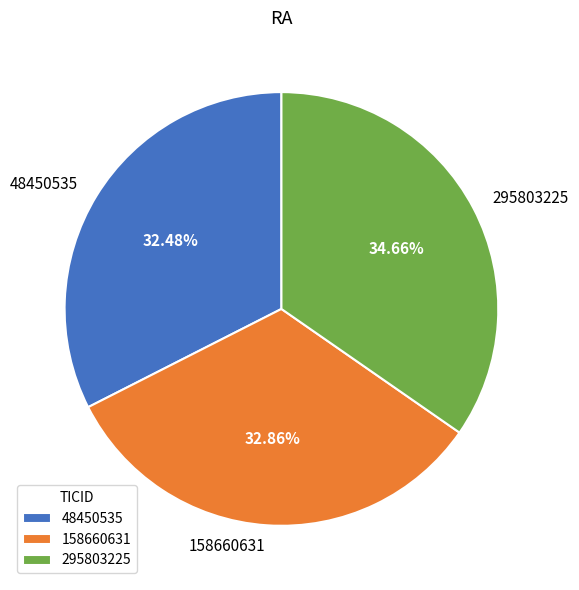

What portion of the pie excludes 295803225?

65.3%